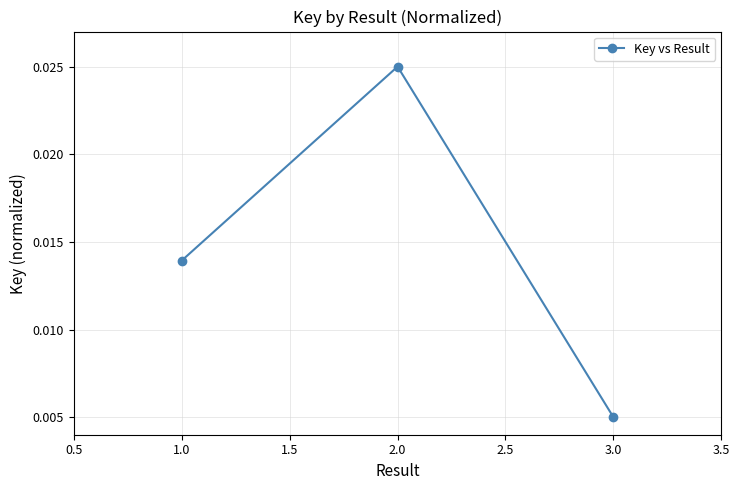

How many lines are shown in the chart?

1